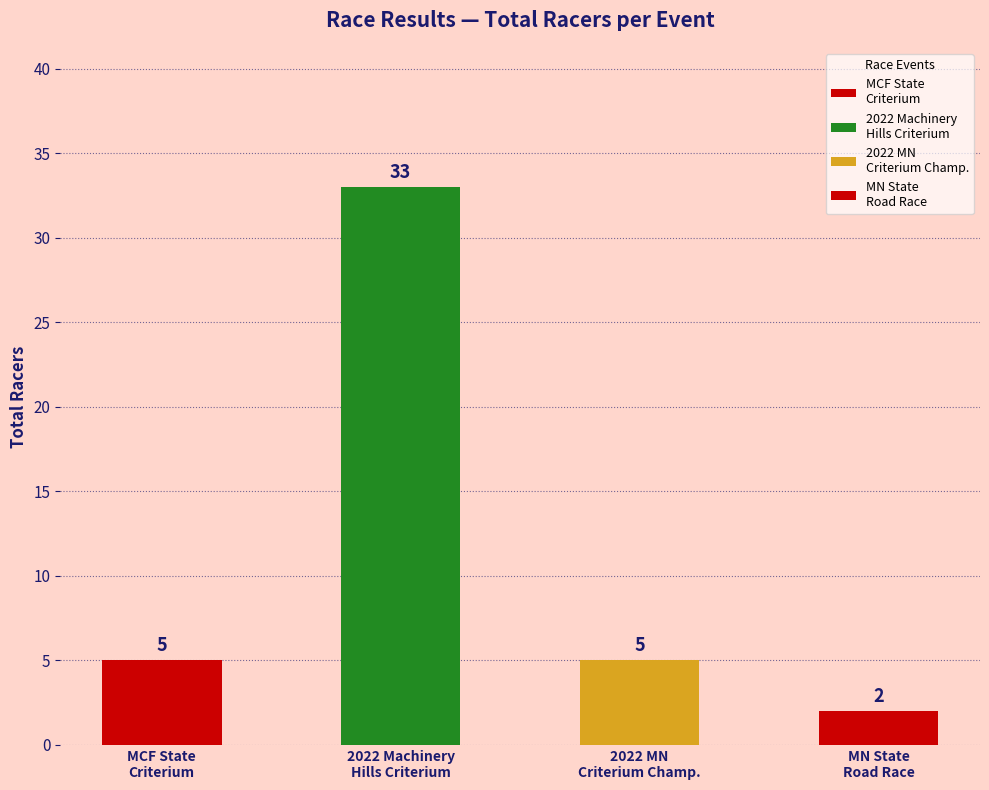

Reading left to right, what are all the values shown in this chart?

5	33	5	2